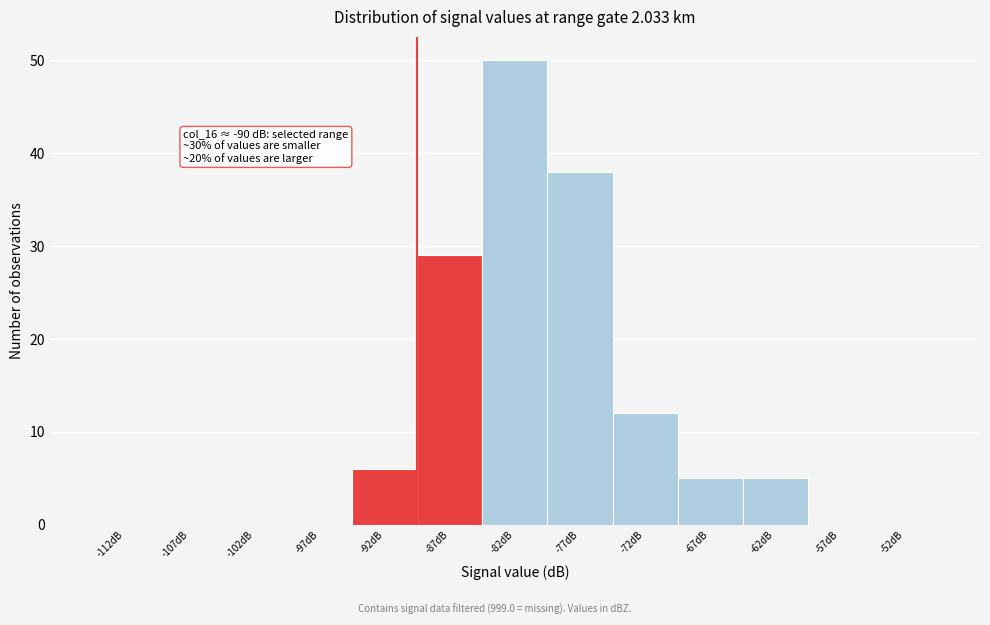

Over which range of the x-axis is the bar tallest?

-85 to -80